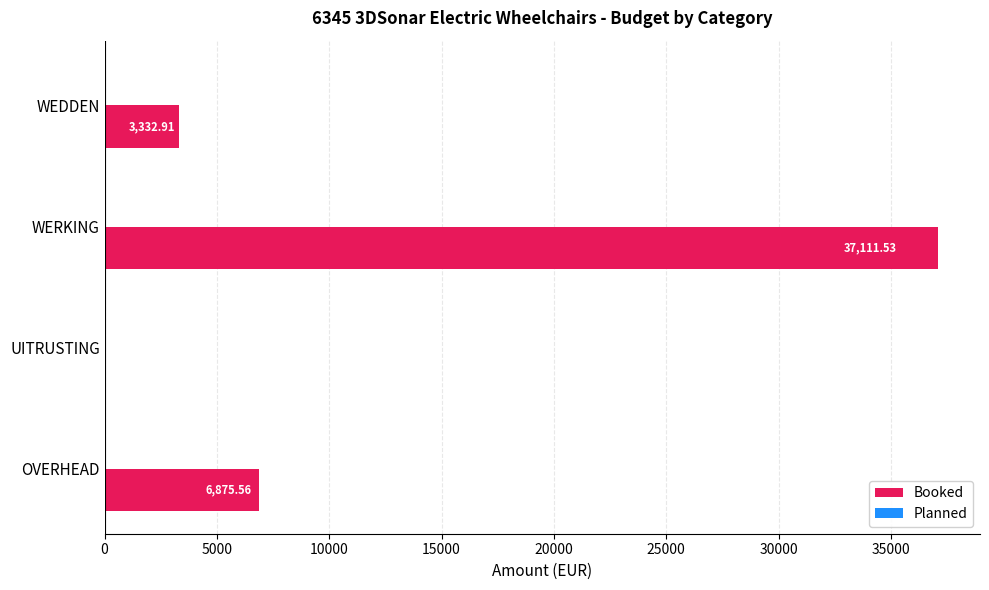

At which label is the value closest to 18555?

OVERHEAD